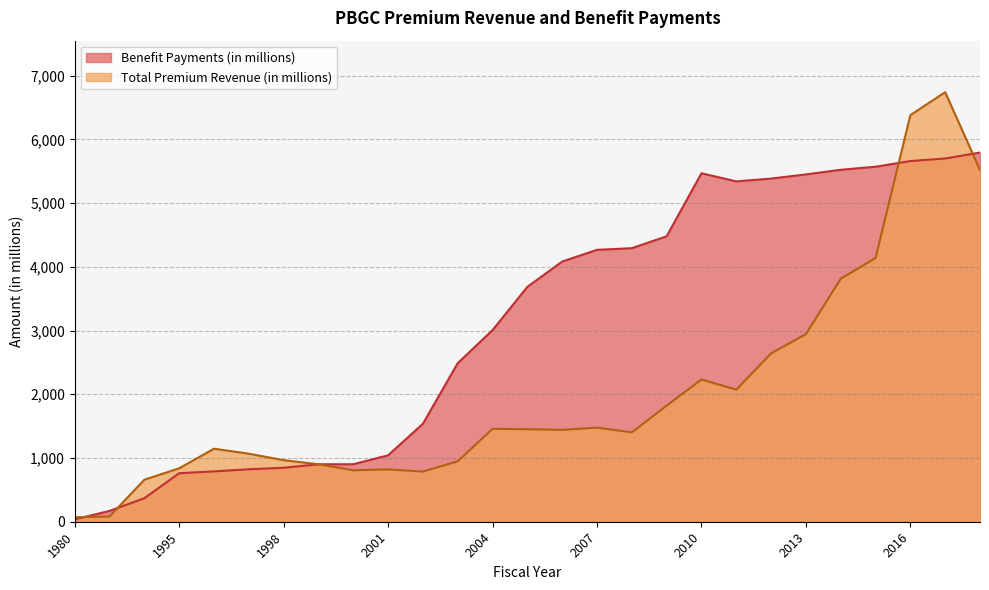

Rank the series by their maximum value, from lowest to highest.

Benefit Payments (in millions), Total Premium Revenue (in millions)